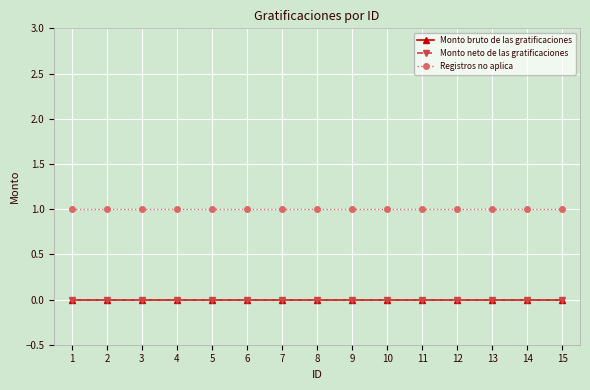

What are all the series names shown in the legend?

Monto bruto de las gratificaciones, Monto neto de las gratificaciones, Registros no aplica